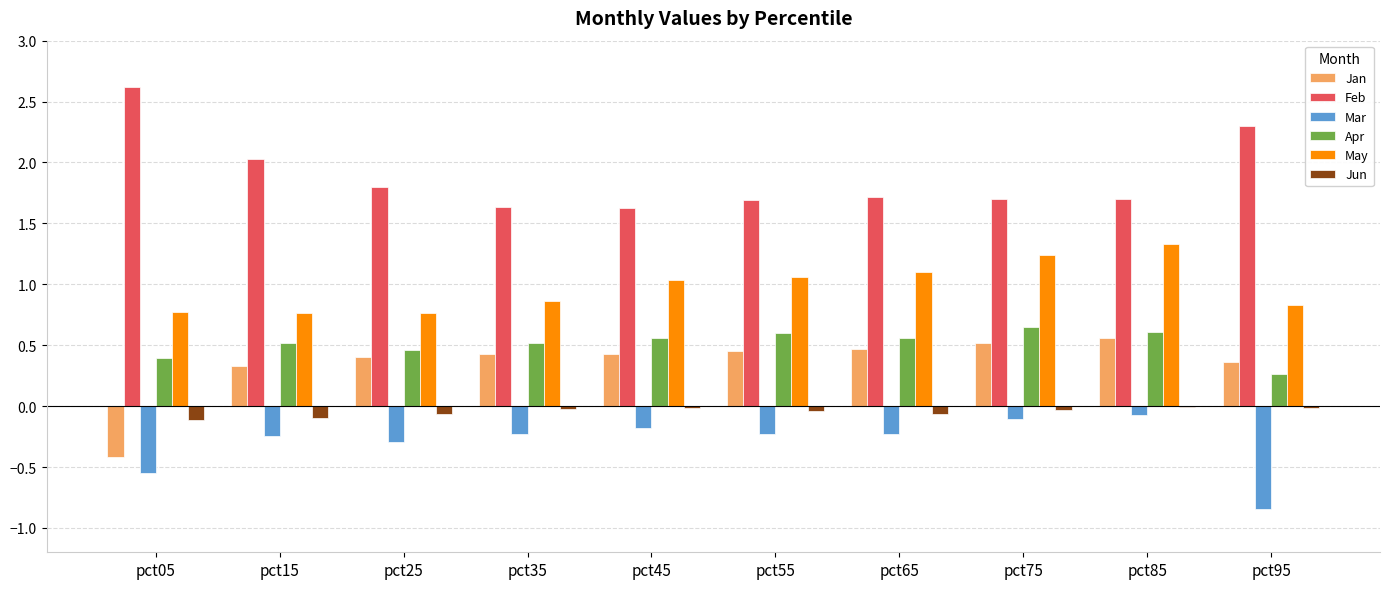

At which category does the chart reach its peak across all series?

pct05